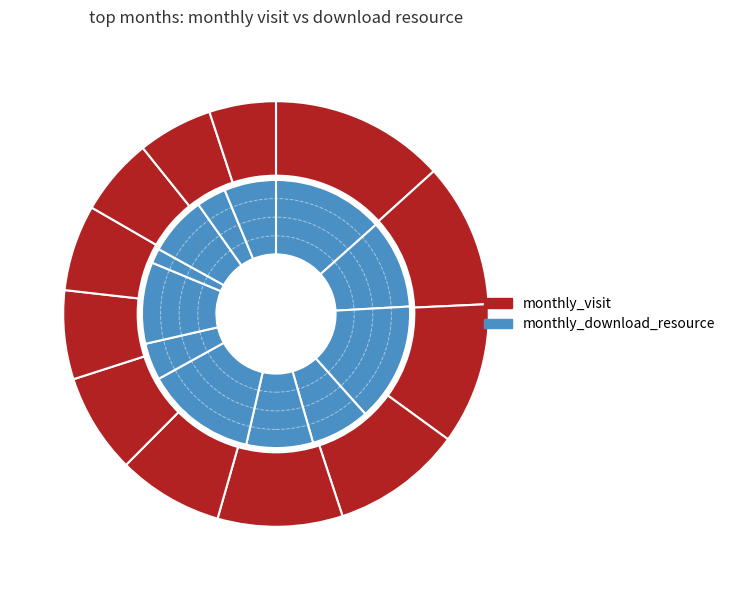

Which series has the widest spread of values?

monthly_visit